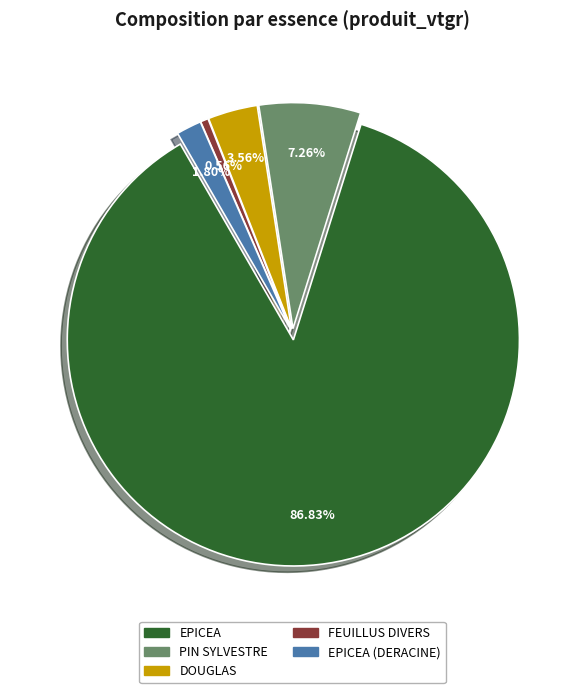

Which category has the smallest portion of the pie?

FEUILLUS DIVERS